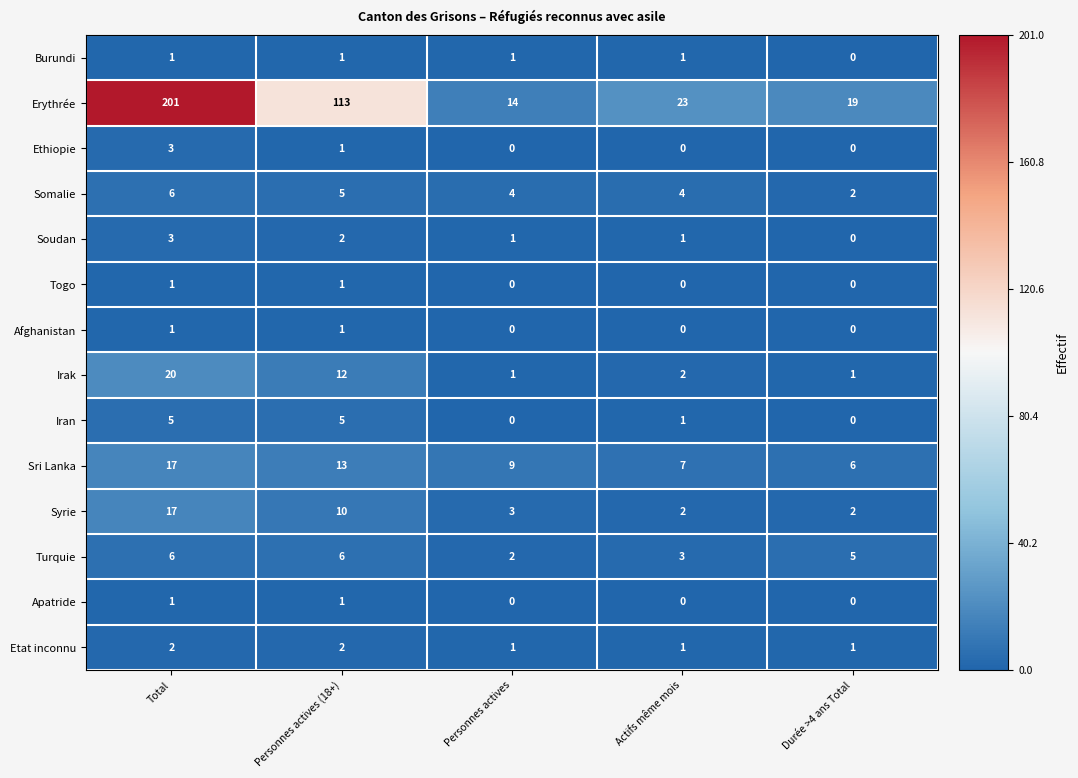

At which category is the sum across all series the highest?

Total